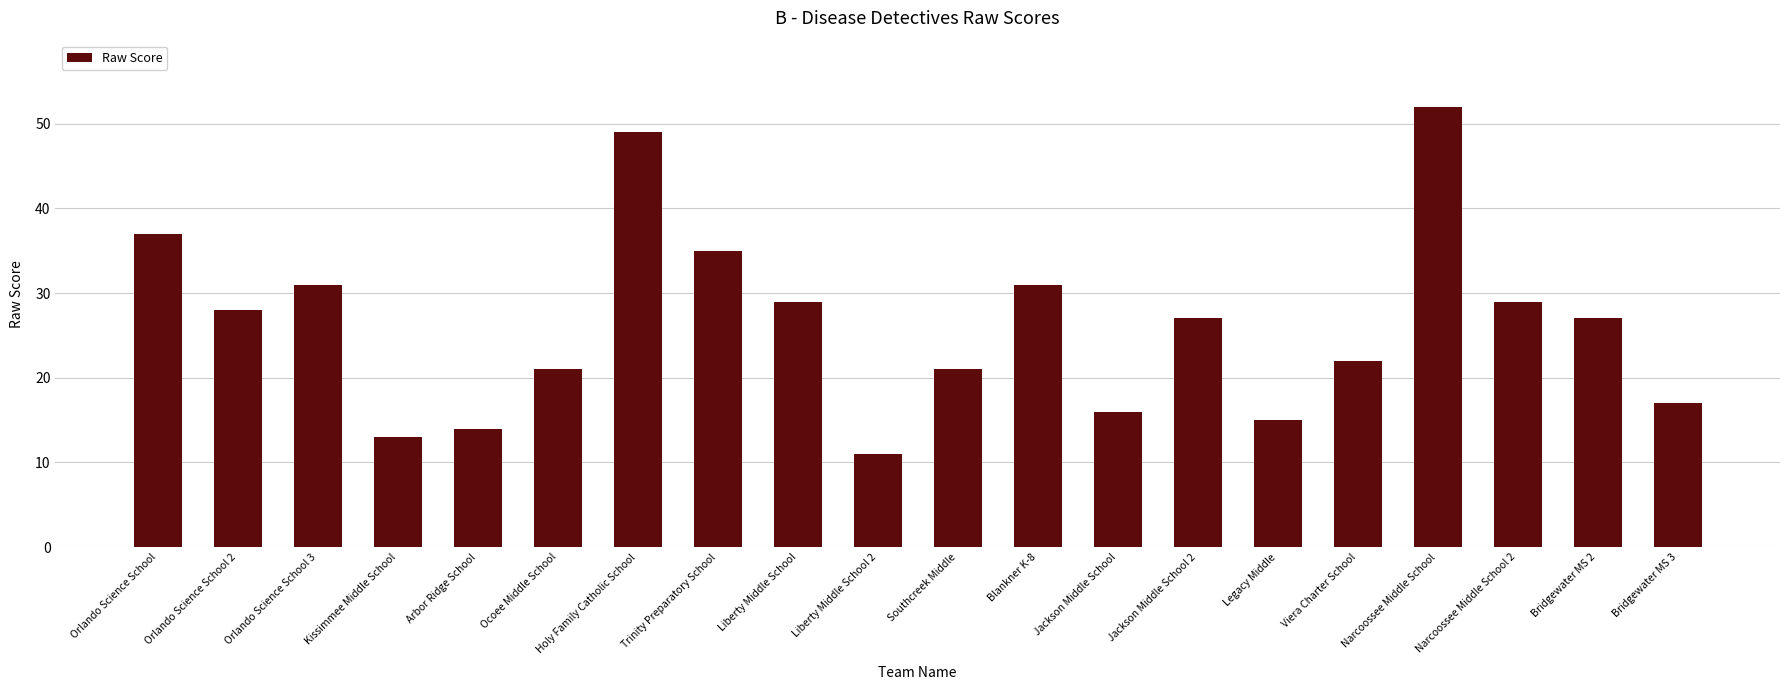

Does the chart contain stacked bars?

No